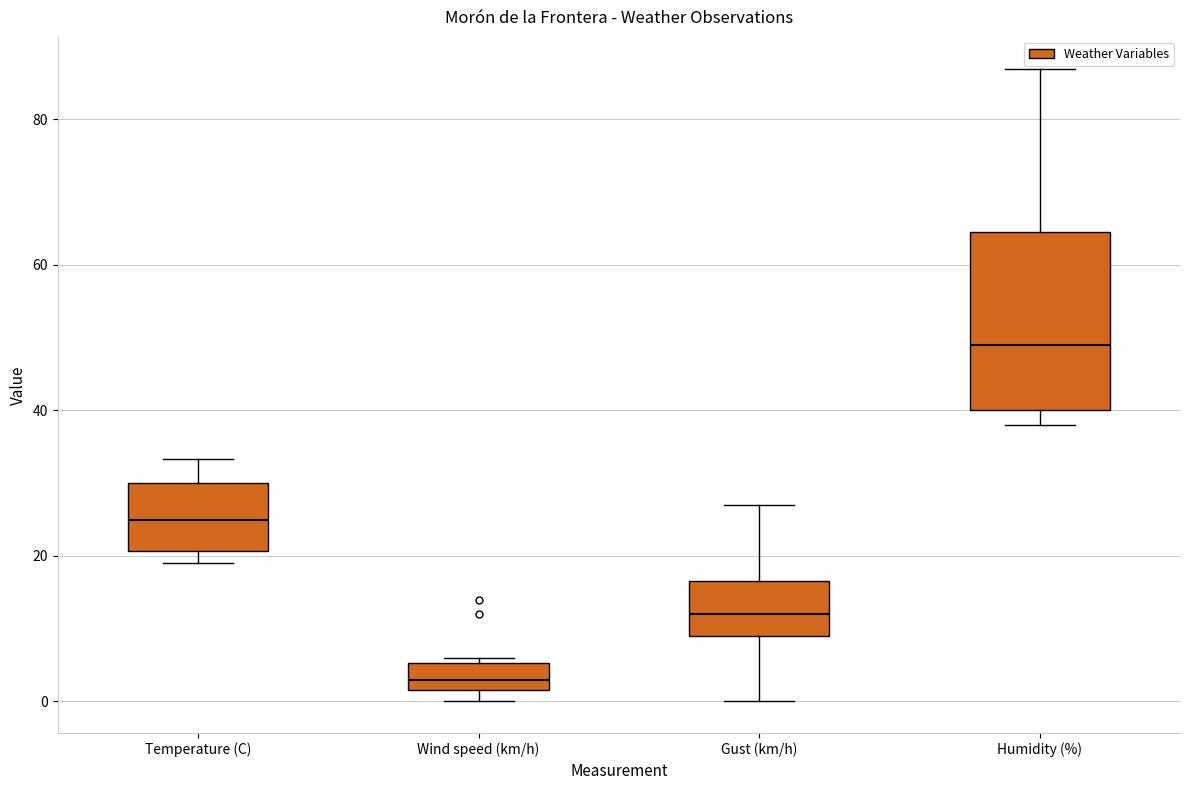

Where is the upper edge of the box for Temperature (C) on the y-axis? The values are not printed on the chart, so give them approximately, as read against the axis.

30